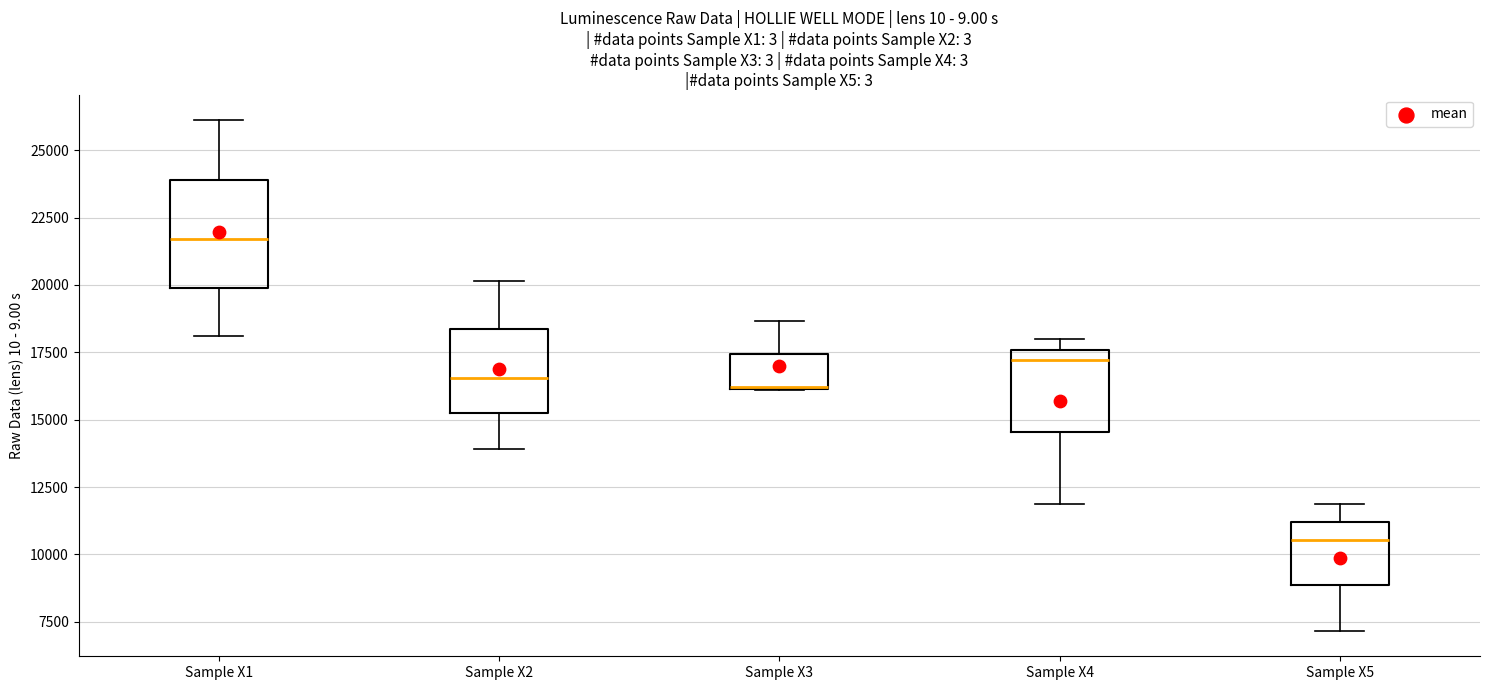

Where is the upper edge of the box for Sample X2 on the y-axis? The values are not printed on the chart, so give them approximately, as read against the axis.

18500